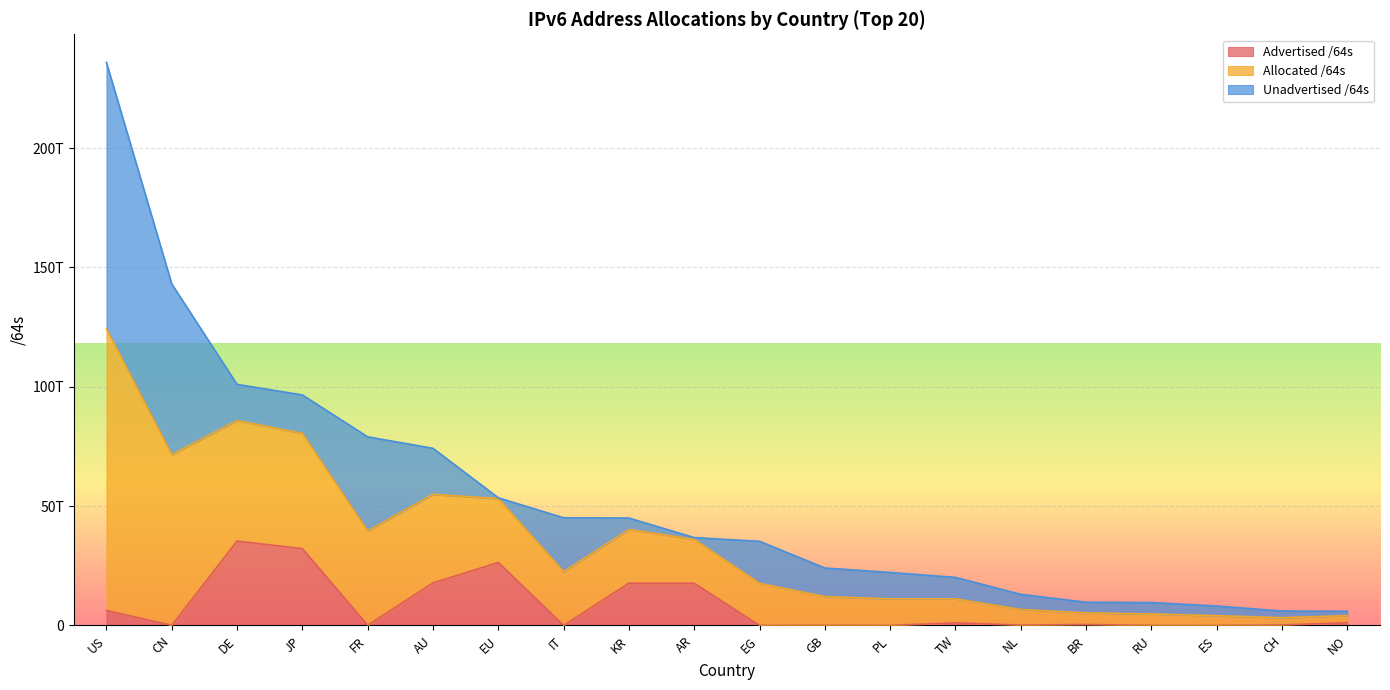

Does the chart display data point markers on the line(s)?

No